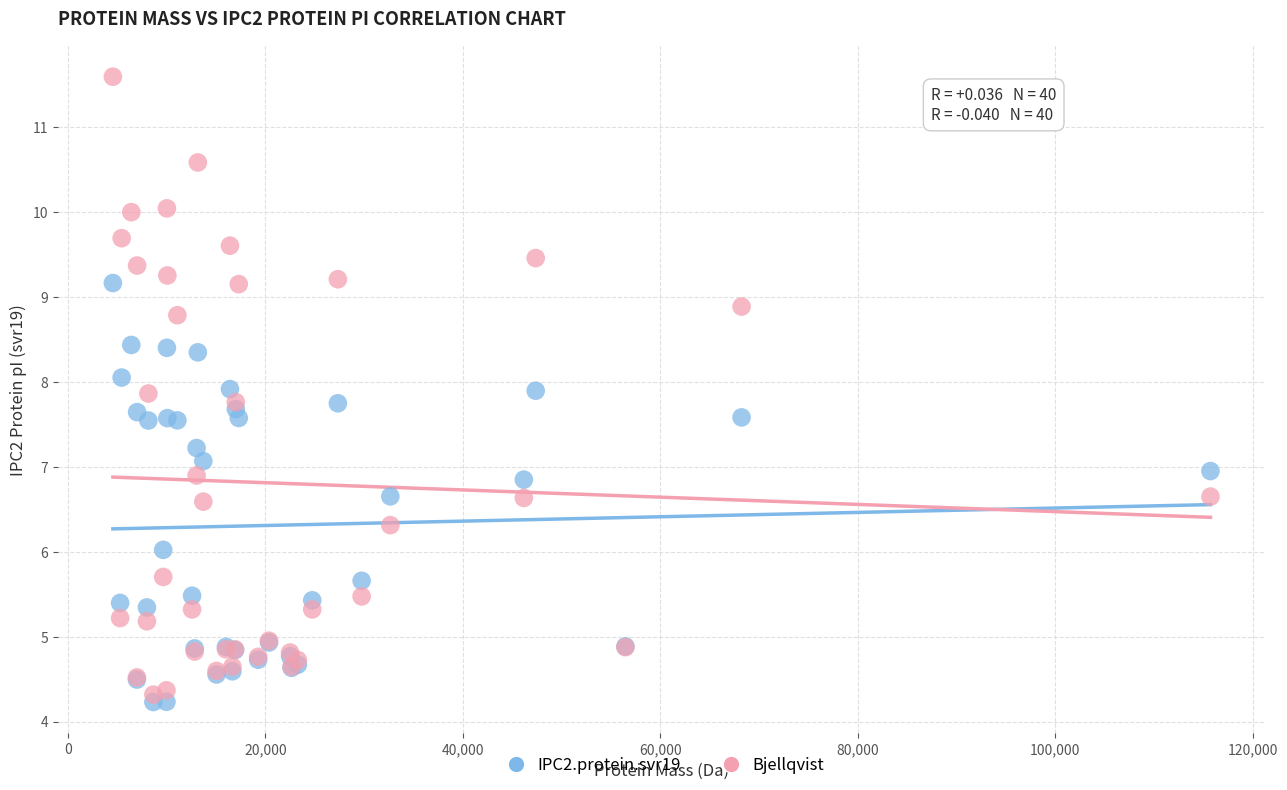

Which series has the largest Y range (max minus min)?

Bjellqvist